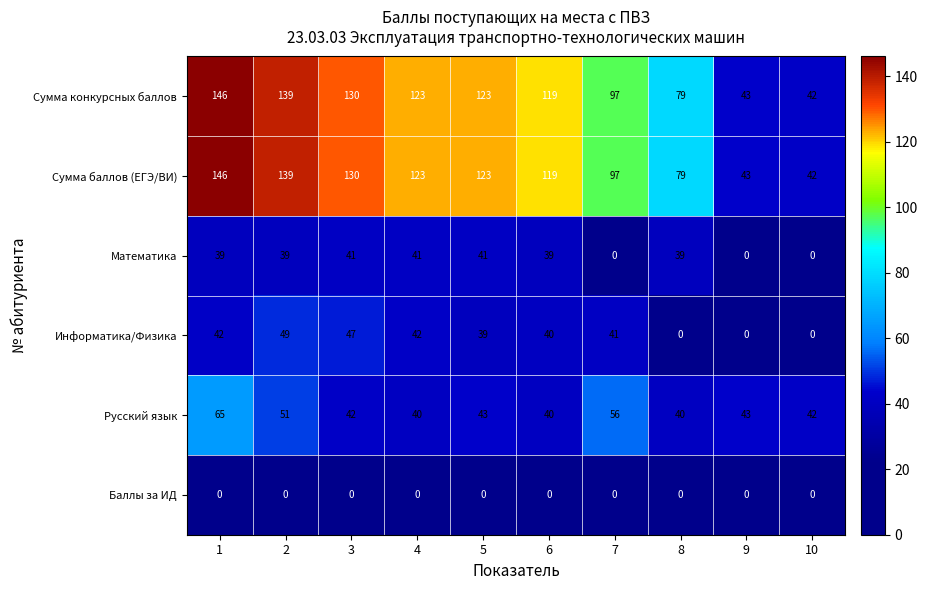

What is the total value across all series at 6?

357